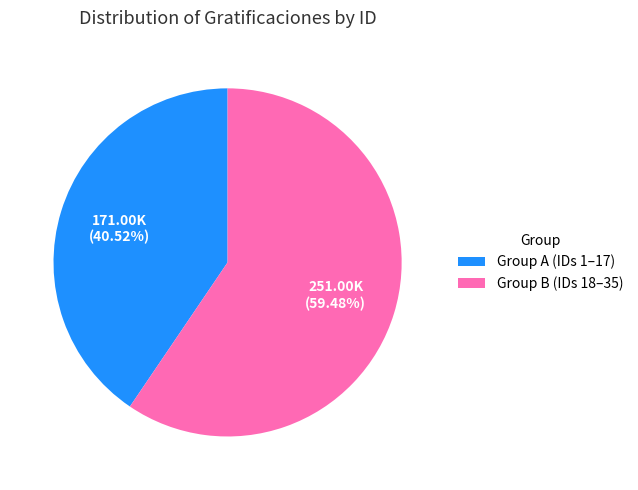

What is the majority slice?

Group B (IDs 18–35)